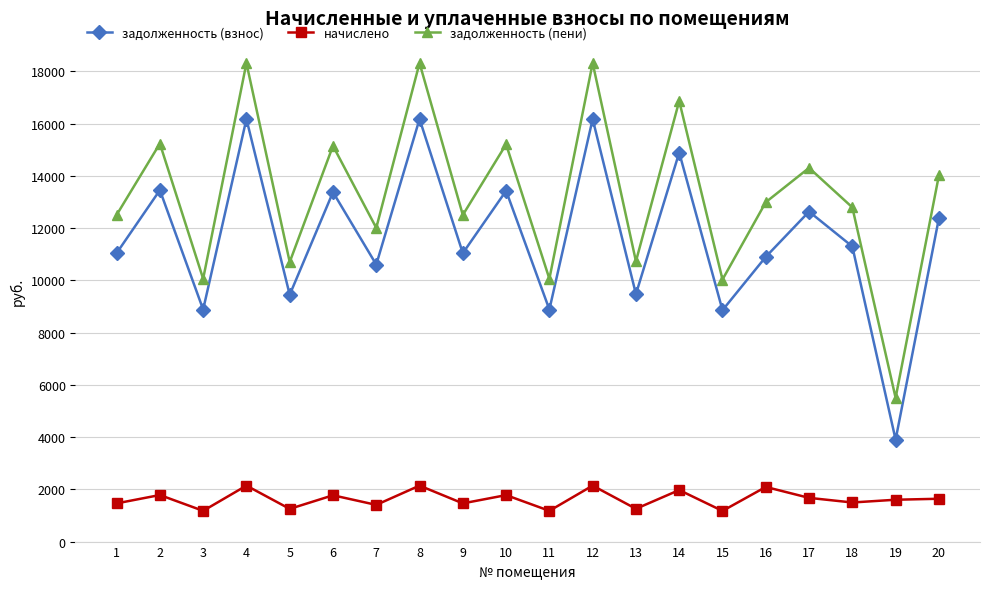

True or false: задолженность (взнос) and начислено intersect in this chart.

False